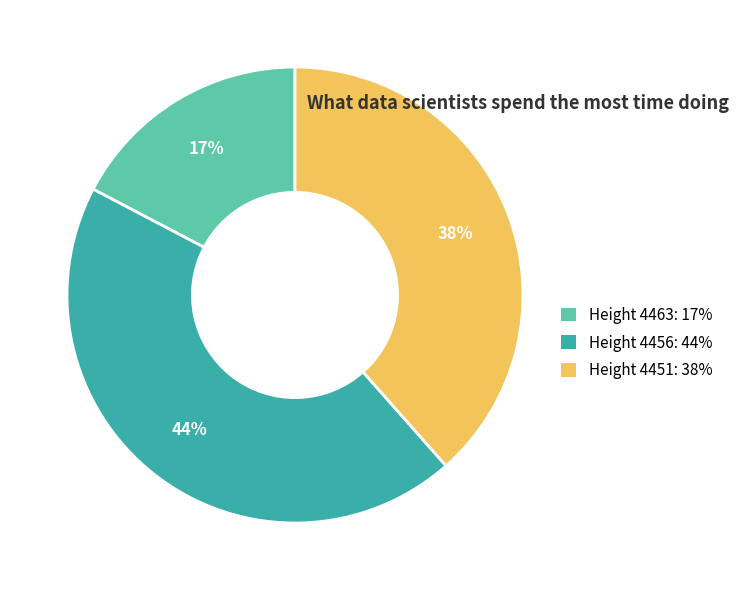

Which slice is the smallest?

Height 4463: 17%